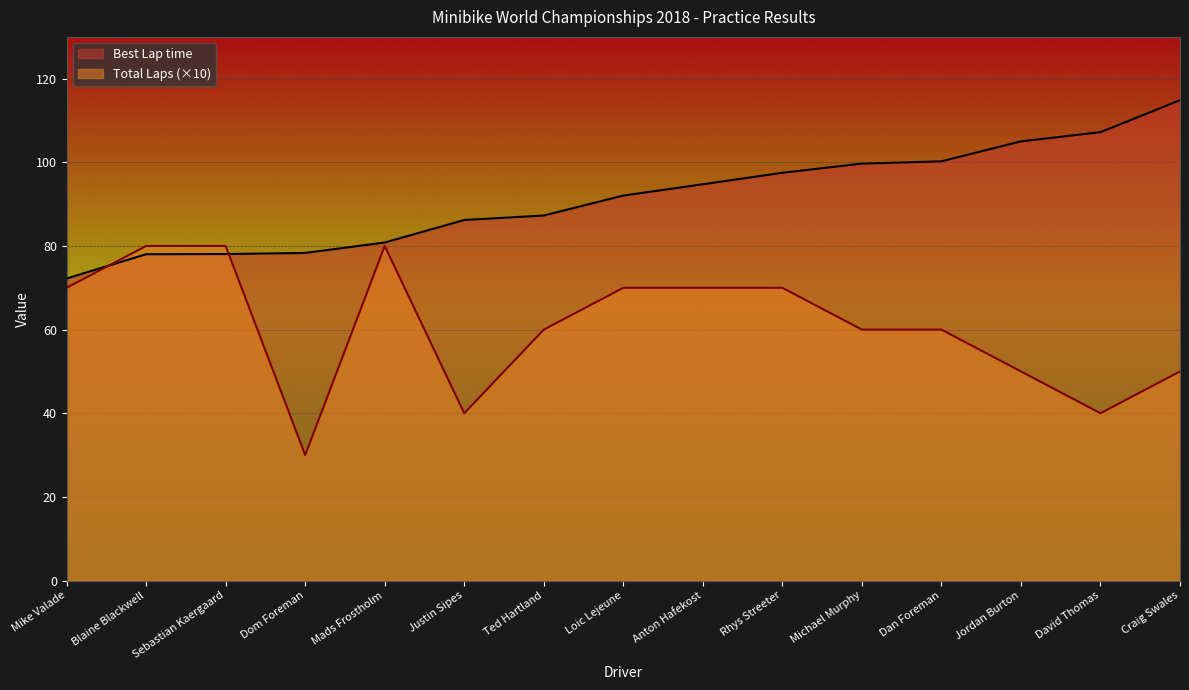

Rank the categories by Total Laps value from lowest to highest.

Dom Foreman, Justin Sipes, David Thomas, Jordan Burton, Craig Swales, Ted Hartland, Michael Murphy, Dan Foreman, Mike Valade, Loic Lejeune, Anton Hafekost, Rhys Streeter, Blaine Blackwell, Sebastian Kaergaard, Mads Frostholm